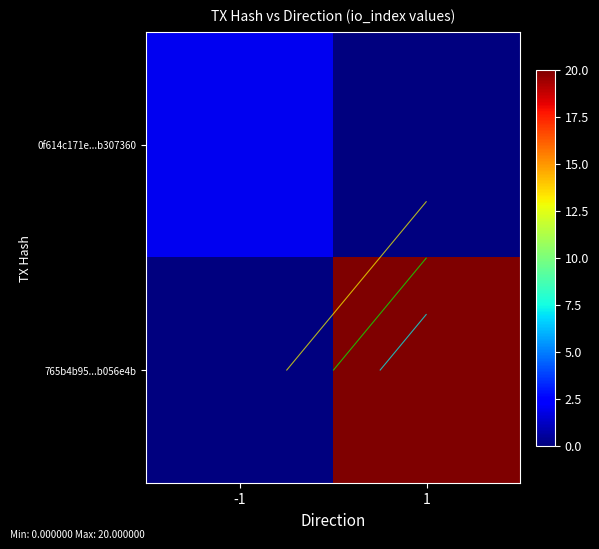

Rank the series by their maximum value, from highest to lowest.

765b4b95...b056e4b, 0f614c171e...b307360